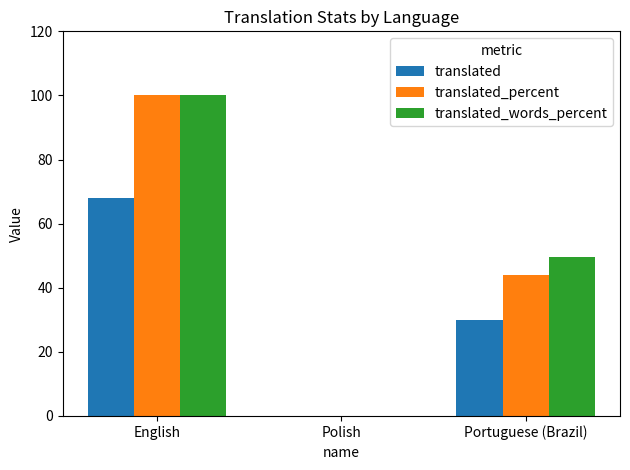

What is the sum of all translated_percent values?

144.1